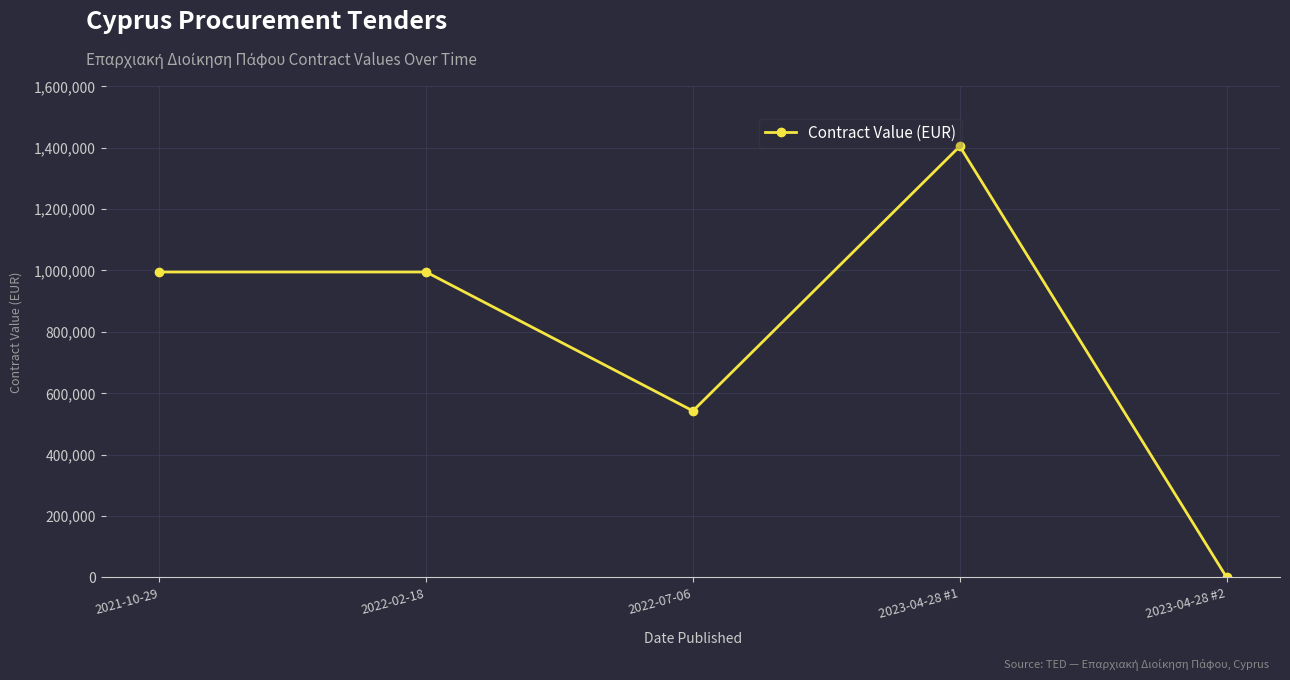

Where is the data nearest to the value 702300?

2022-07-06